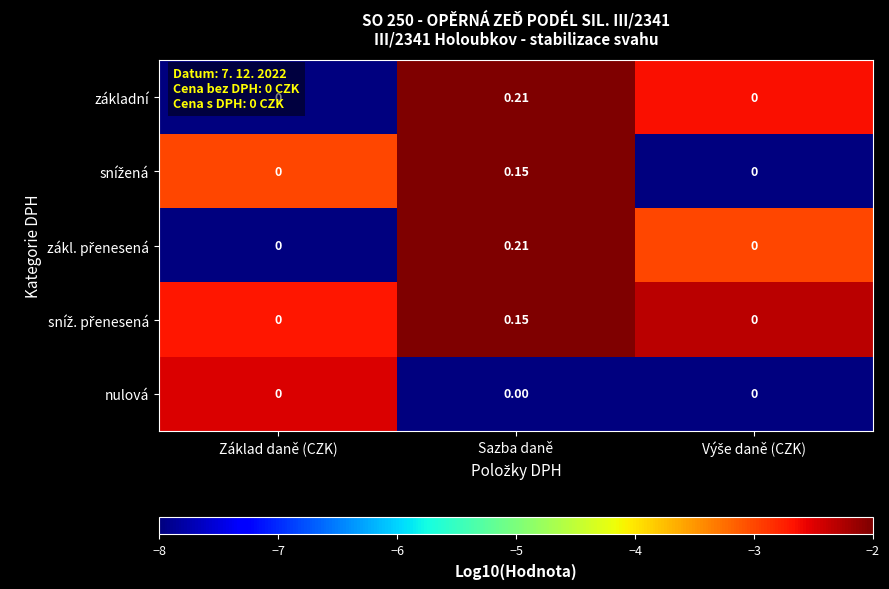

Is the value of nulová at Sazba daně greater than the value of základní at Sazba daně?

No